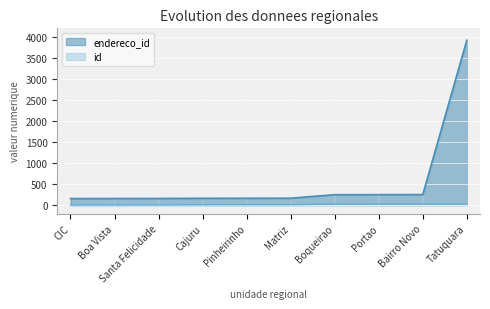

Which series has the largest total across all categories?

endereco_id